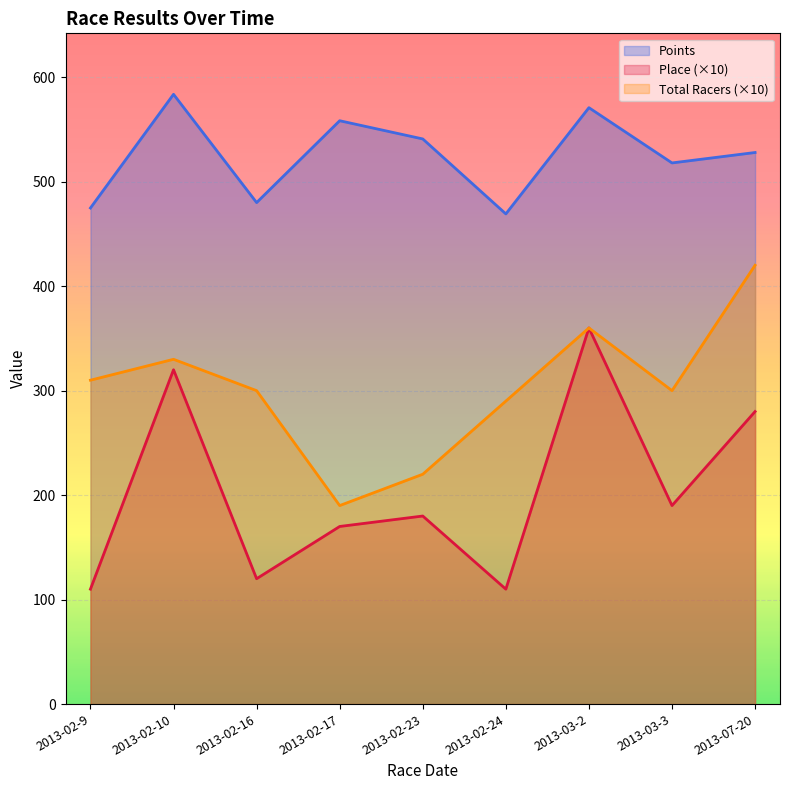

Is it true that Points equals 840.3 at 2013-02-16?

False